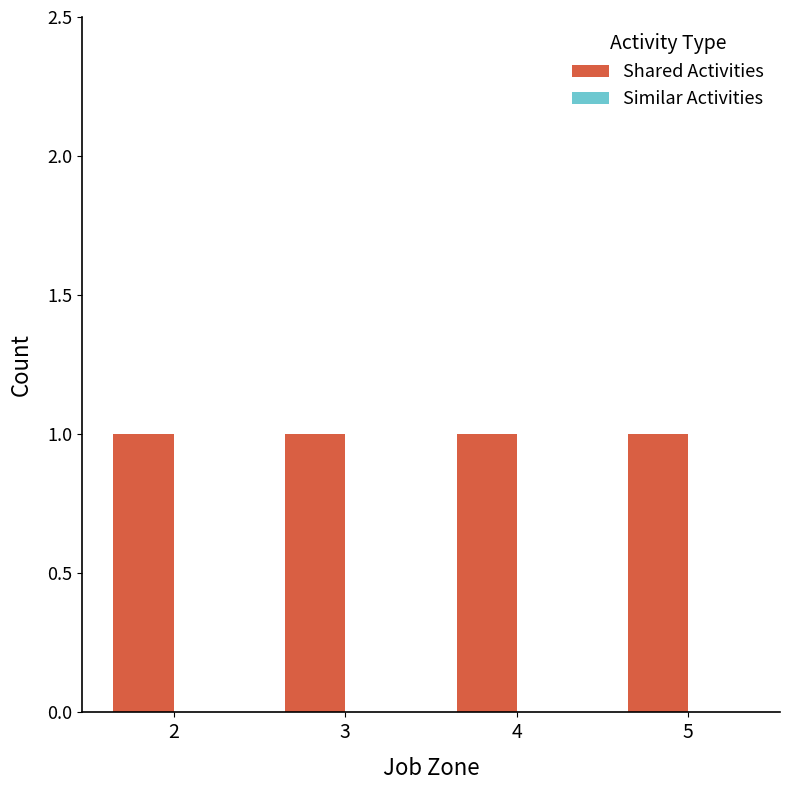

Rank the series by their average value, from lowest to highest.

Similar Activities, Shared Activities